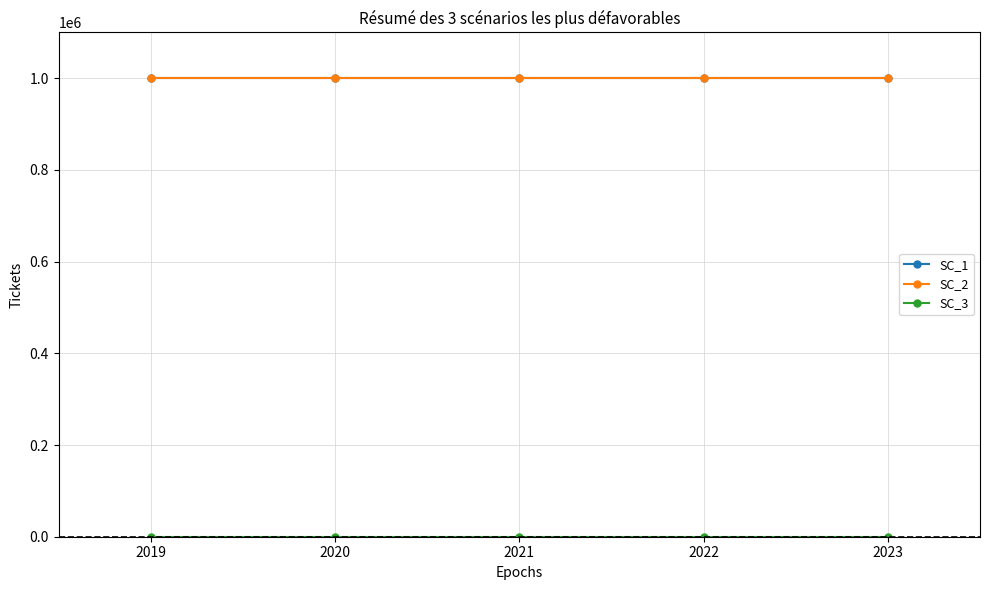

Is it true that SC_2 equals 592292.5 at 2021?

False